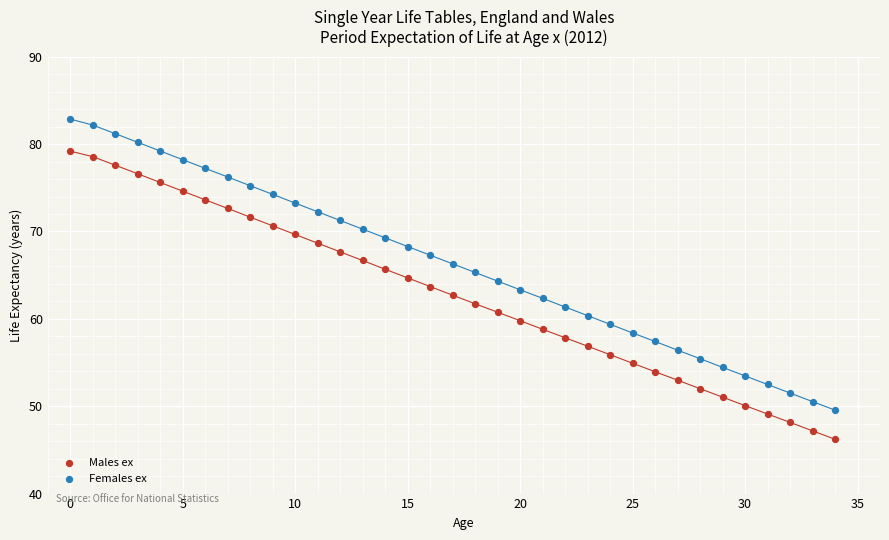

Which series reaches the maximum Y coordinate?

Females ex